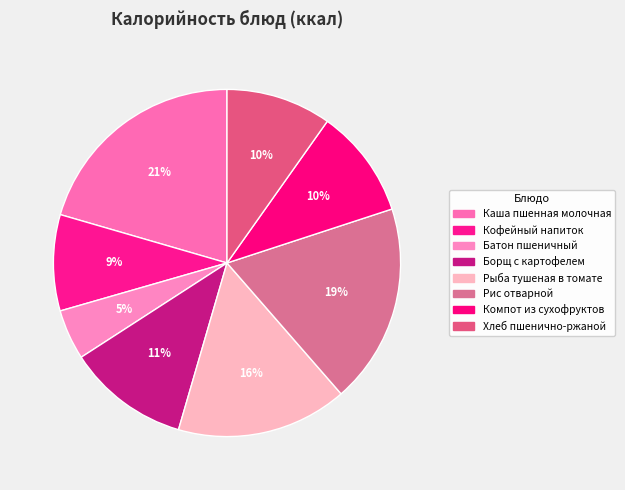

What percentage do Рыба тушеная в томате and Рис отварной together represent?

34.5%